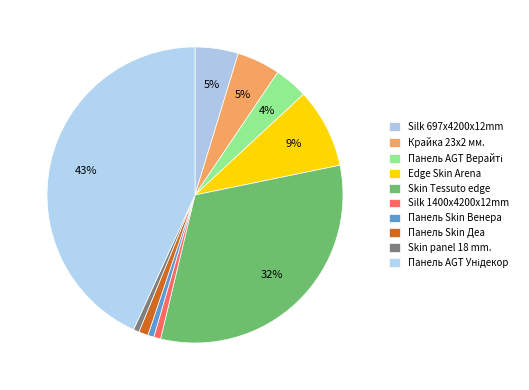

Which category has the smallest portion of the pie?

Skin panel 18 mm.